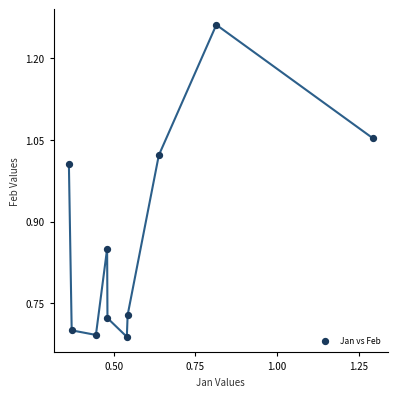

What is the range of Y values (max minus min)?

0.6